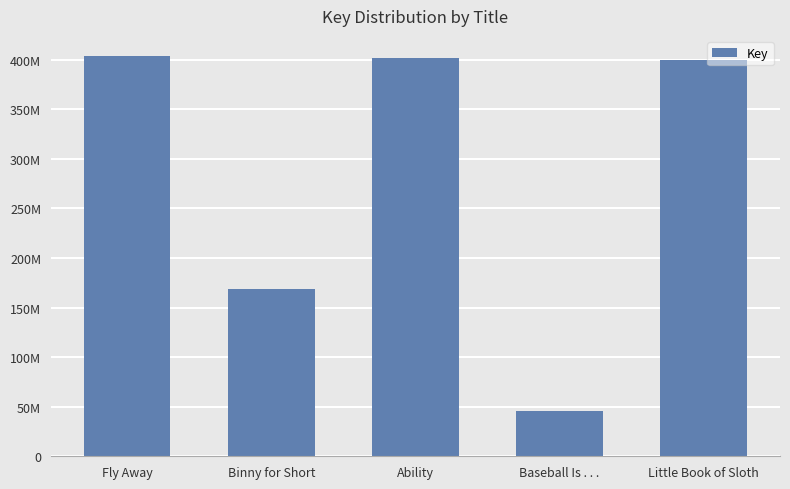

What value does the data have at Ability, to the nearest 100?

401986500